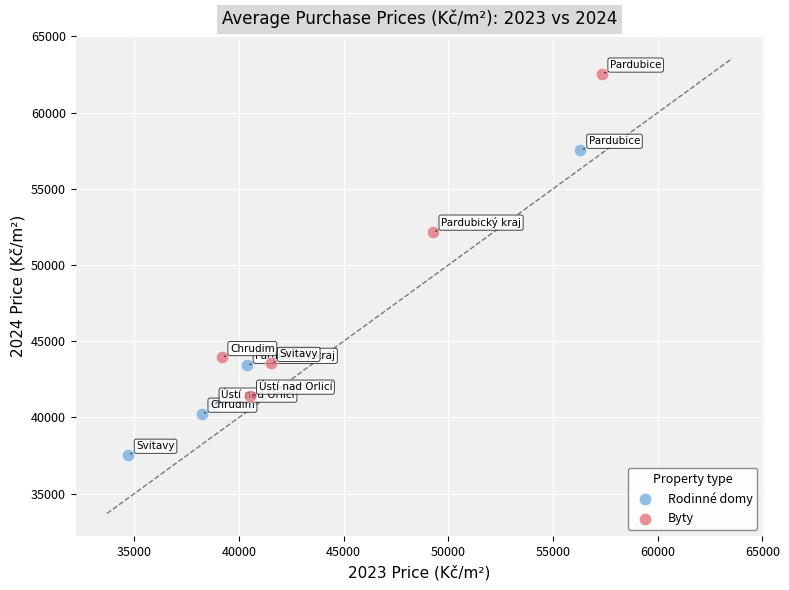

Which series reaches the minimum Y coordinate?

Rodinné domy